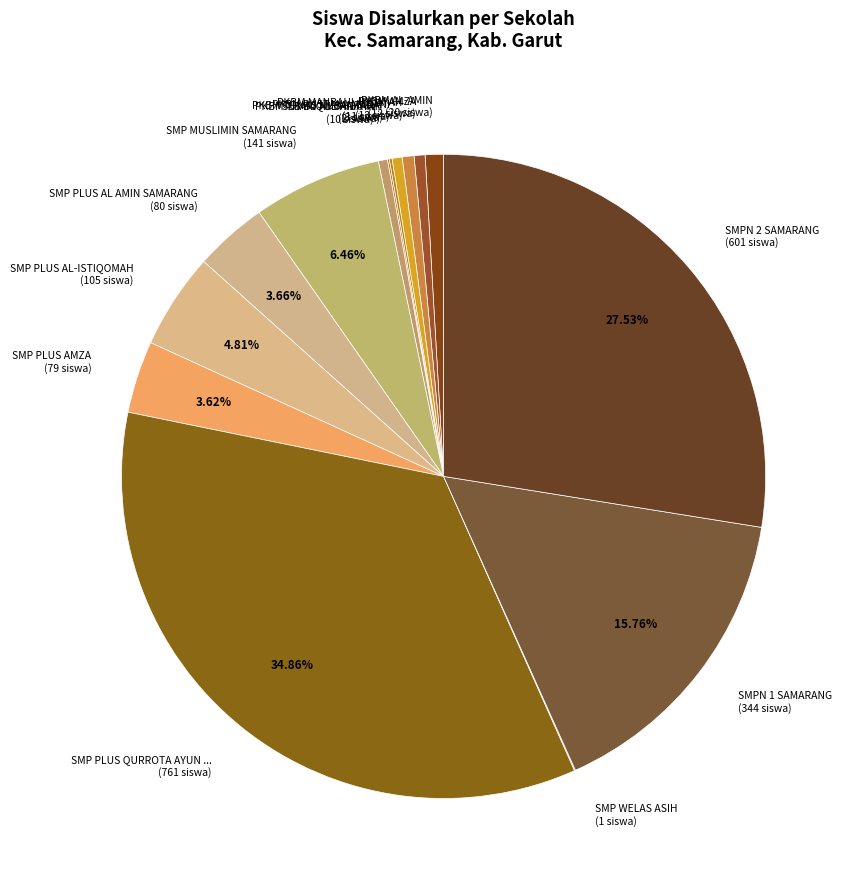

Rank the categories by value from highest to lowest.

SMP PLUS QURROTA AYUN SAMARANG, SMPN 2 SAMARANG, SMPN 1 SAMARANG, SMP MUSLIMIN SAMARANG, SMP PLUS AL-ISTIQOMAH, SMP PLUS AL AMIN SAMARANG, SMP PLUS AMZA, PKBM AL-AMIN, PKBM MANBAUL HIDAYAH, PKBM AMZA, PKBM PUSTAKA MADANI, SLB BC AL BARKAH, PKBM THARIQUL HIDAYAH, PKBM TUNAS NUSANTARA, SMP WELAS ASIH